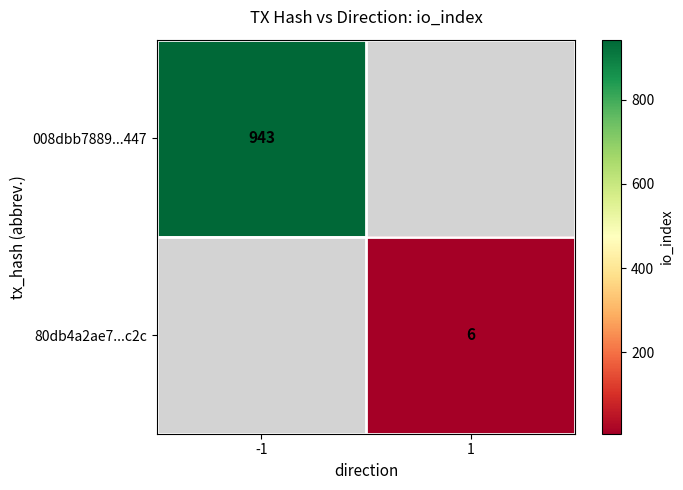

At how many categories does at least one series exceed 873?

1